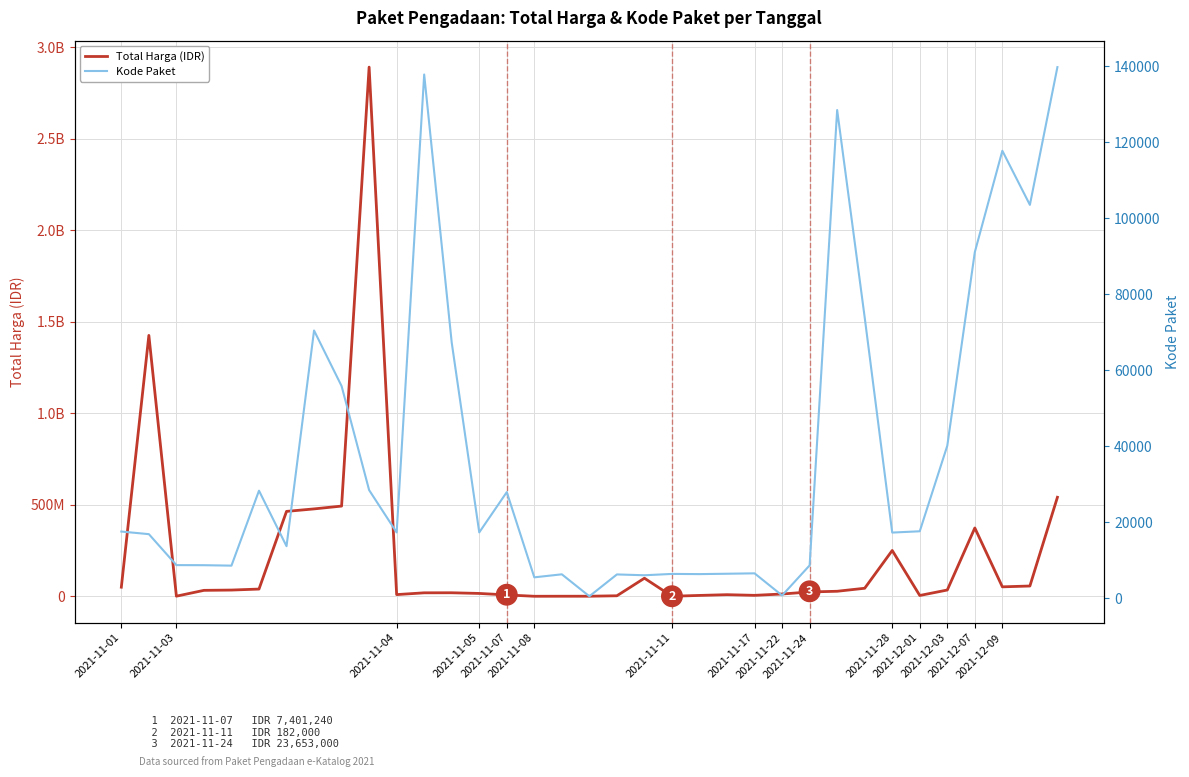

Which series has the largest total across all categories?

Total Harga (IDR)